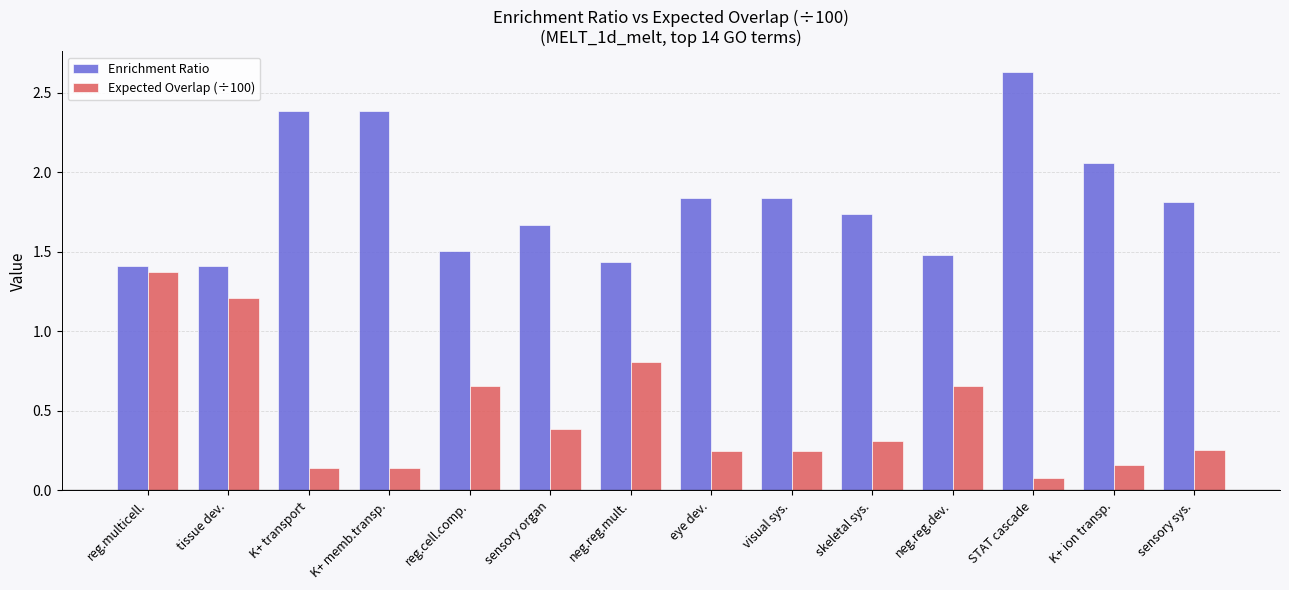

What is the spread (max minus min) of values at sensory sys.?

1.6